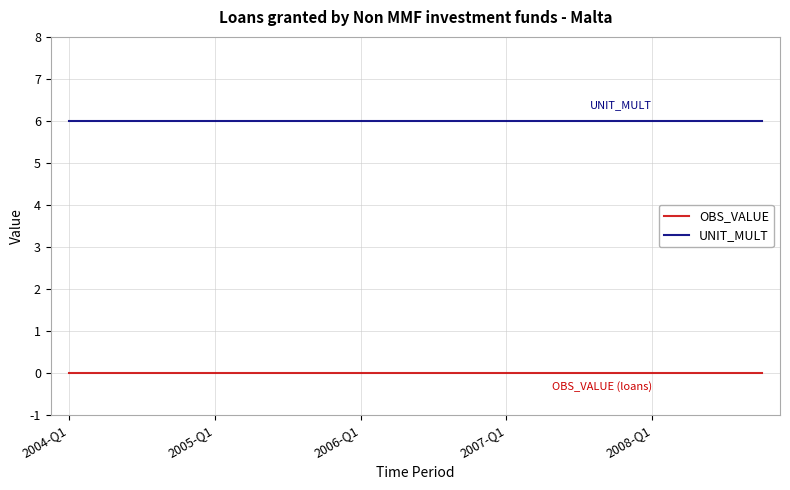

True or false: UNIT_MULT and OBS_VALUE cross at least once.

False